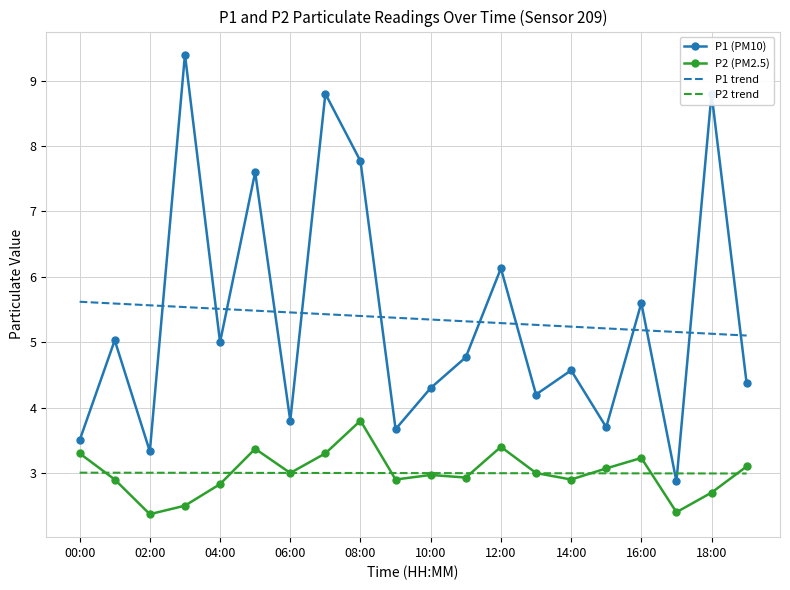

True or false: P1 trend and P2 (PM2.5) cross at least once.

False